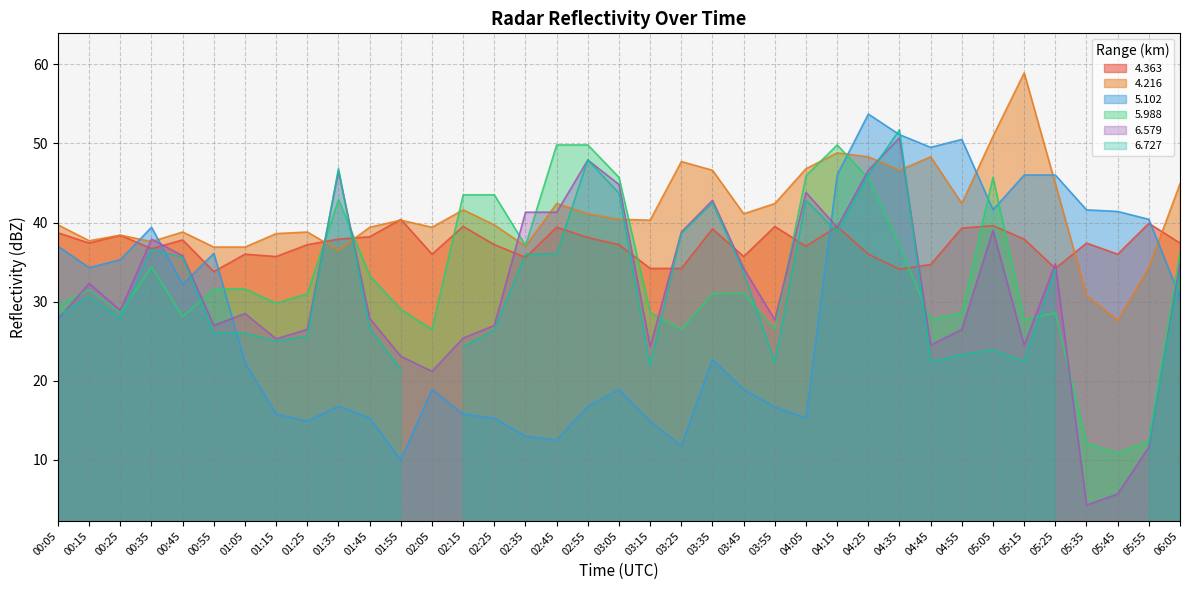

The value of   5.988 at 02:45 is 65.1. True or false?

False